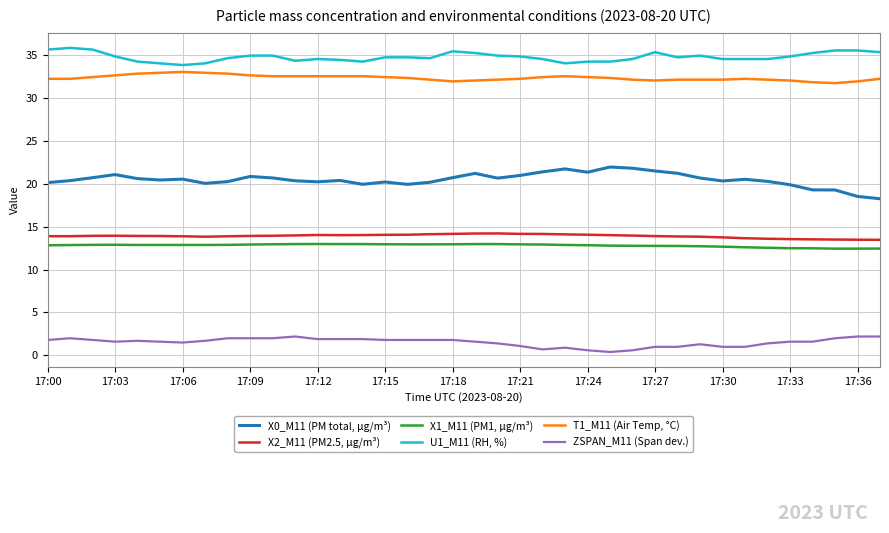

Does the chart display data point markers on the line(s)?

No